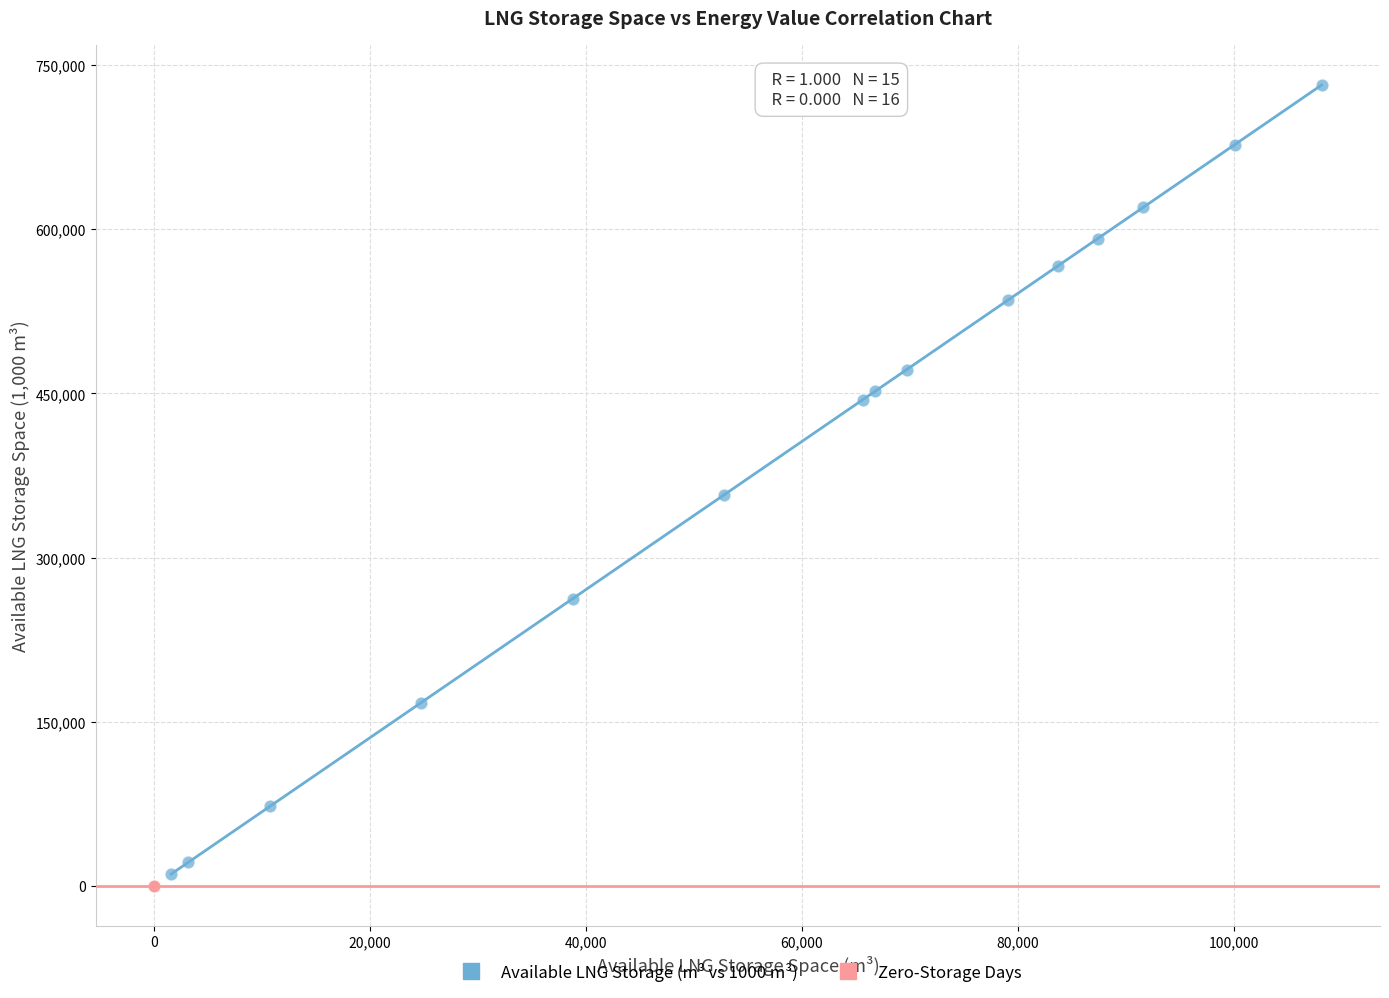

Which series reaches the maximum Y coordinate?

Available LNG Storage (m³ vs 1000 m³)